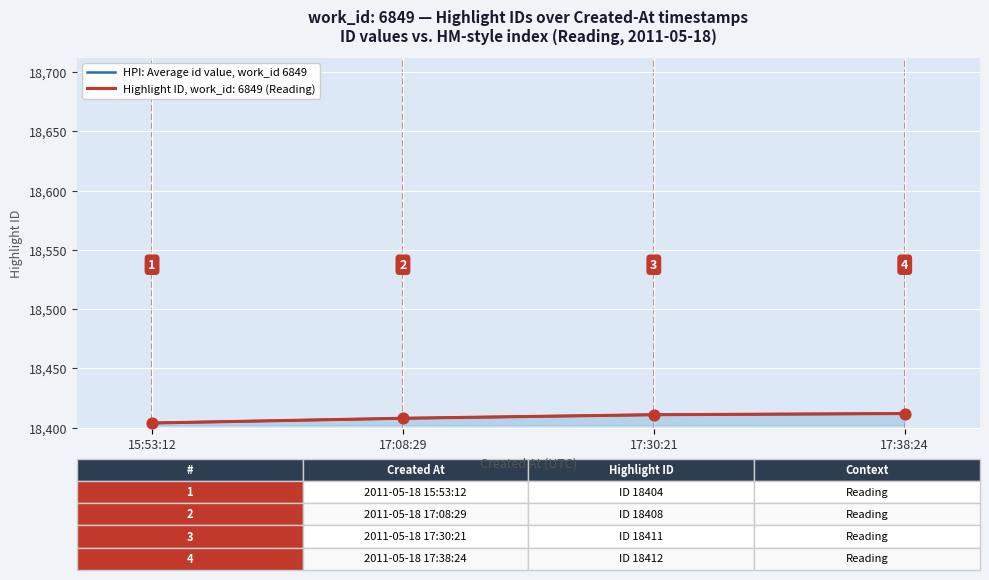

What is the ratio of the value at 17:08:29 to the value at 15:53:12?

1.0